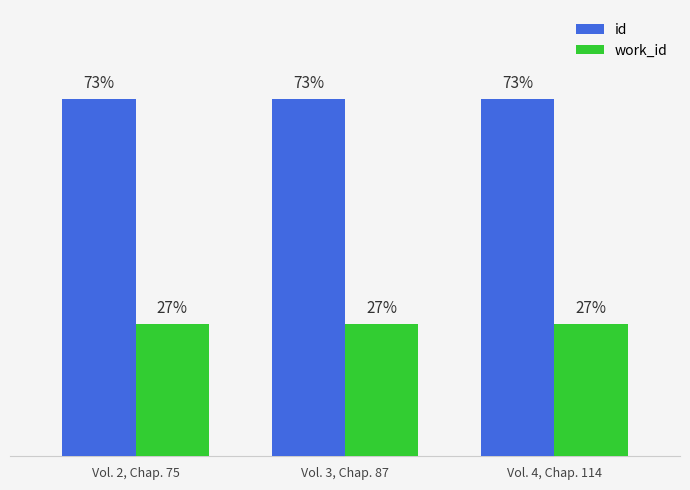

Is the value of id at Vol. 4, Chap. 114 greater than the value of work_id at Vol. 2, Chap. 75?

Yes